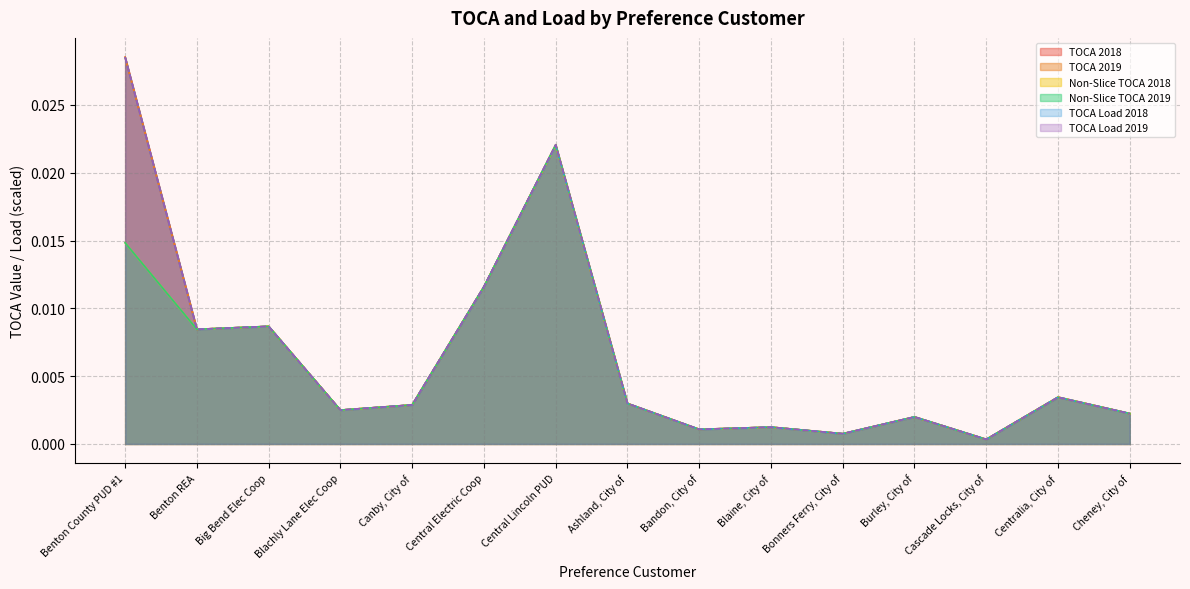

In TOCA Load 2018, how many points are higher than both neighbors (excluding endpoints)?

5